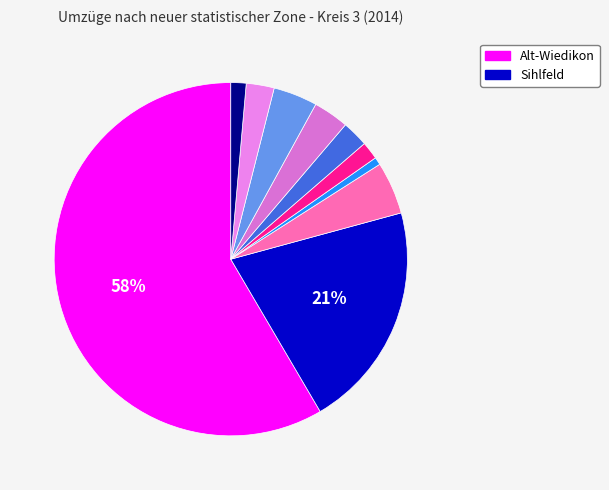

Count the number of slices in the pie.

10